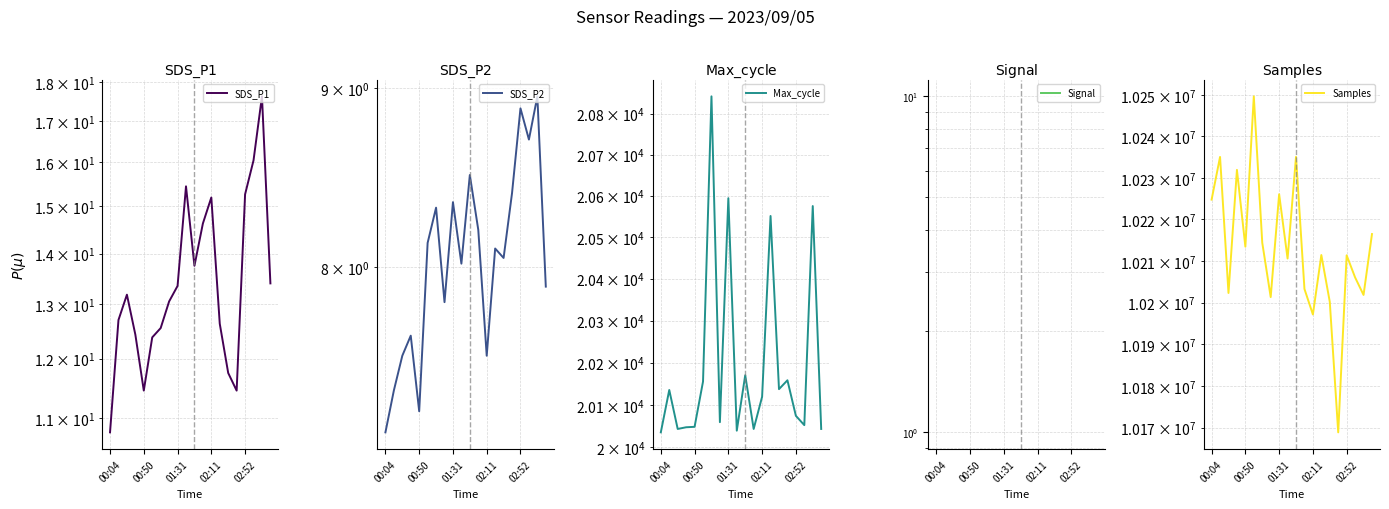

Which has a higher value, 01:31 or 00:04?

01:31